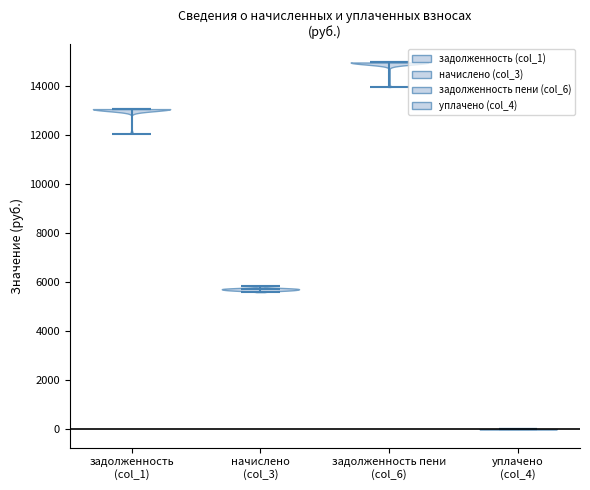

Reading left to right, read every violin against the y-axis: where its median line is, and the lowest and highest points it reaches. The values are not printed on the chart, so give them approximately, as read against the axis.

задолженность (col_1): median line 13000, lowest point 12000, highest point 13000
начислено (col_3): median line 5800, lowest point 5600, highest point 5800
задолженность пени (col_6): median line 15000, lowest point 14000, highest point 15000
уплачено (col_4): median line 0, lowest point 0, highest point 0